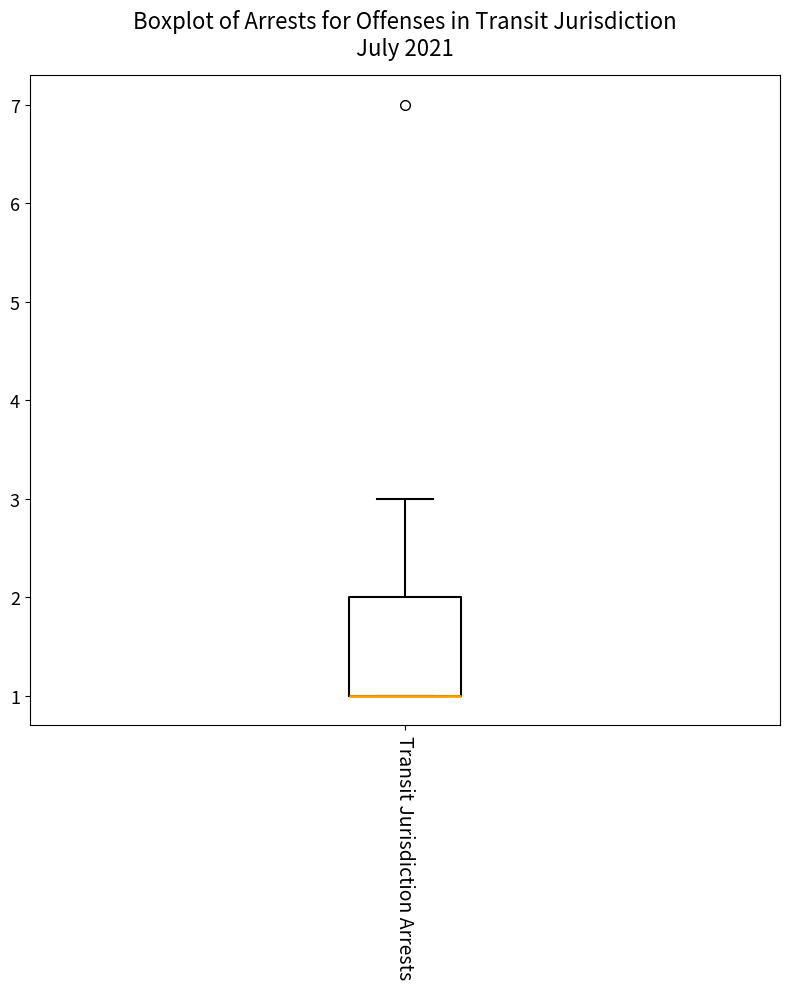

Transcribe this box plot: give where the median line is, the range the box spans, and where the two whiskers end, as read against the y-axis. The values are not printed on the chart, so give them approximately, as read against the axis.

median 1 (drawn on the box's lower edge), box 1 to 2, whiskers 1 to 3